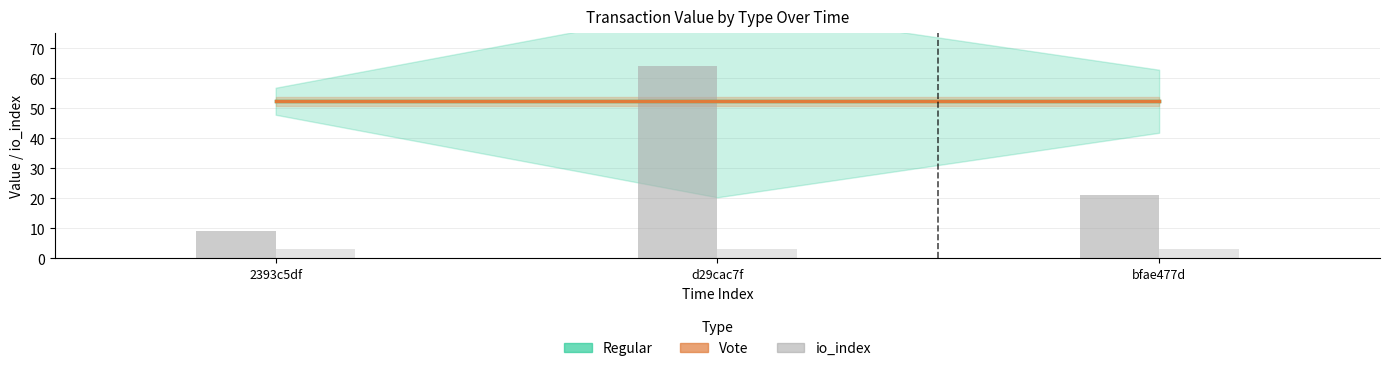

What is the value of the Vote bar at the 1st from the left?

52.4